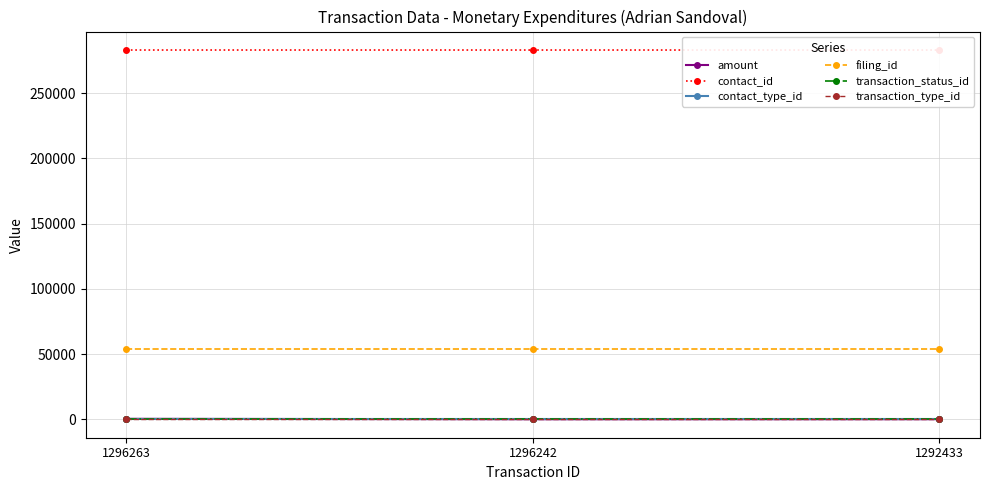

What is the minimum value for contact_type_id?

2.0